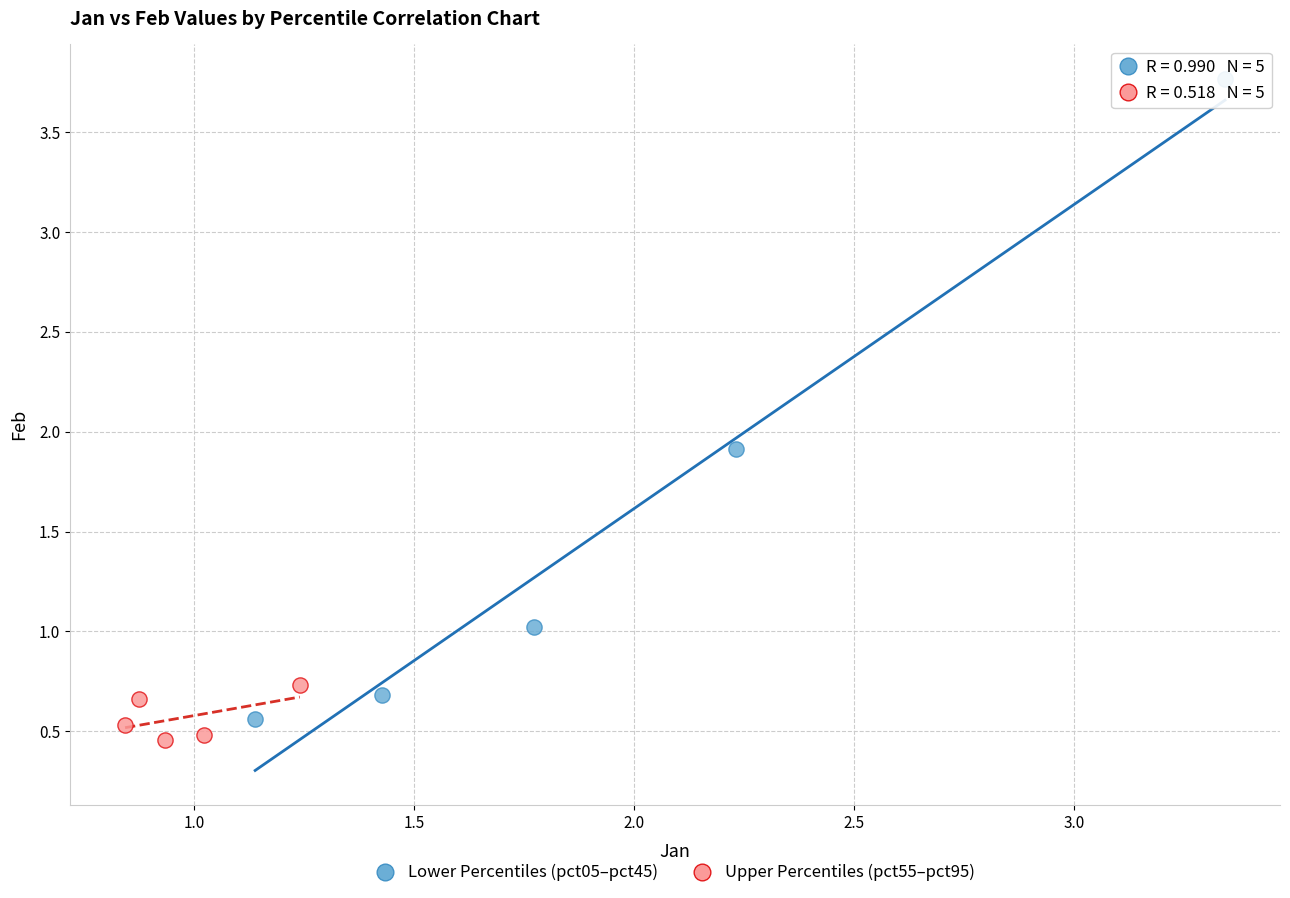

Which series contains the lowest Y value?

Upper Percentiles (pct55–pct95)